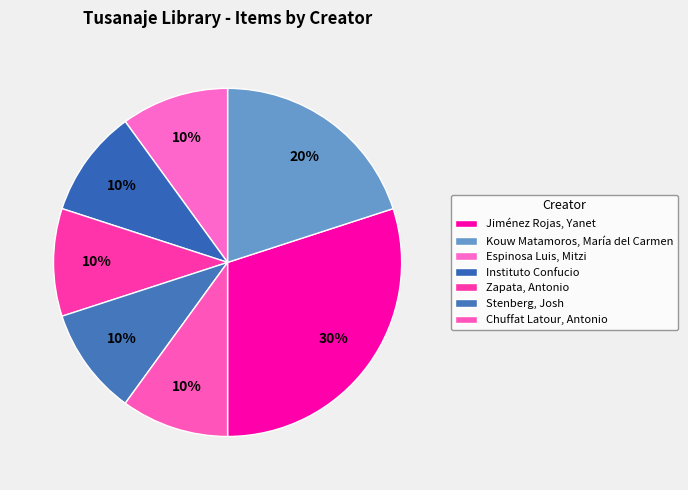

How many slices are in this pie chart?

7